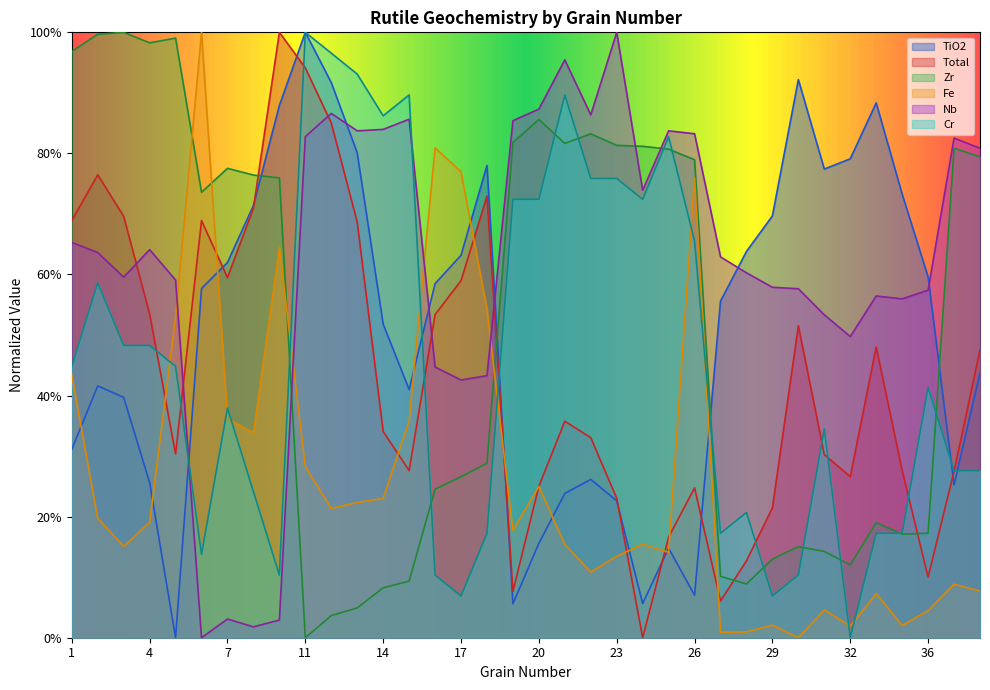

Reading left to right, transcribe all the data shown in this chart.

TiO2: 0.3	0.4	0.4	0.3	0.0	0.6	0.6	0.7	0.9	1.0	0.9	0.8	0.5	0.4	0.6	0.6	0.8	0.1	0.2	0.2	0.3	0.2	0.1	0.1	0.1	0.6	0.6	0.7	0.9	0.8	0.8	0.9	0.7	0.6	0.3	0.4
Total: 0.7	0.8	0.7	0.5	0.3	0.7	0.6	0.7	1.0	0.9	0.9	0.7	0.3	0.3	0.5	0.6	0.7	0.1	0.3	0.4	0.3	0.2	0.0	0.2	0.2	0.1	0.1	0.2	0.5	0.3	0.3	0.5	0.3	0.1	0.3	0.5
Zr: 1.0	1.0	1.0	1.0	1.0	0.7	0.8	0.8	0.8	0.0	0.0	0.0	0.1	0.1	0.2	0.3	0.3	0.8	0.9	0.8	0.8	0.8	0.8	0.8	0.8	0.1	0.1	0.1	0.2	0.1	0.1	0.2	0.2	0.2	0.8	0.8
Fe: 0.4	0.2	0.2	0.2	0.5	1.0	0.4	0.3	0.6	0.3	0.2	0.2	0.2	0.4	0.8	0.8	0.5	0.2	0.2	0.2	0.1	0.1	0.2	0.1	0.8	0.0	0.0	0.0	0.0	0.0	0.0	0.1	0.0	0.0	0.1	0.1
Nb: 0.7	0.6	0.6	0.6	0.6	0.0	0.0	0.0	0.0	0.8	0.9	0.8	0.8	0.9	0.4	0.4	0.4	0.9	0.9	1.0	0.9	1.0	0.7	0.8	0.8	0.6	0.6	0.6	0.6	0.5	0.5	0.6	0.6	0.6	0.8	0.8
Cr: 0.4	0.6	0.5	0.5	0.4	0.1	0.4	0.2	0.1	1.0	1.0	0.9	0.9	0.9	0.1	0.1	0.2	0.7	0.7	0.9	0.8	0.8	0.7	0.8	0.7	0.2	0.2	0.1	0.1	0.3	0.0	0.2	0.2	0.4	0.3	0.3